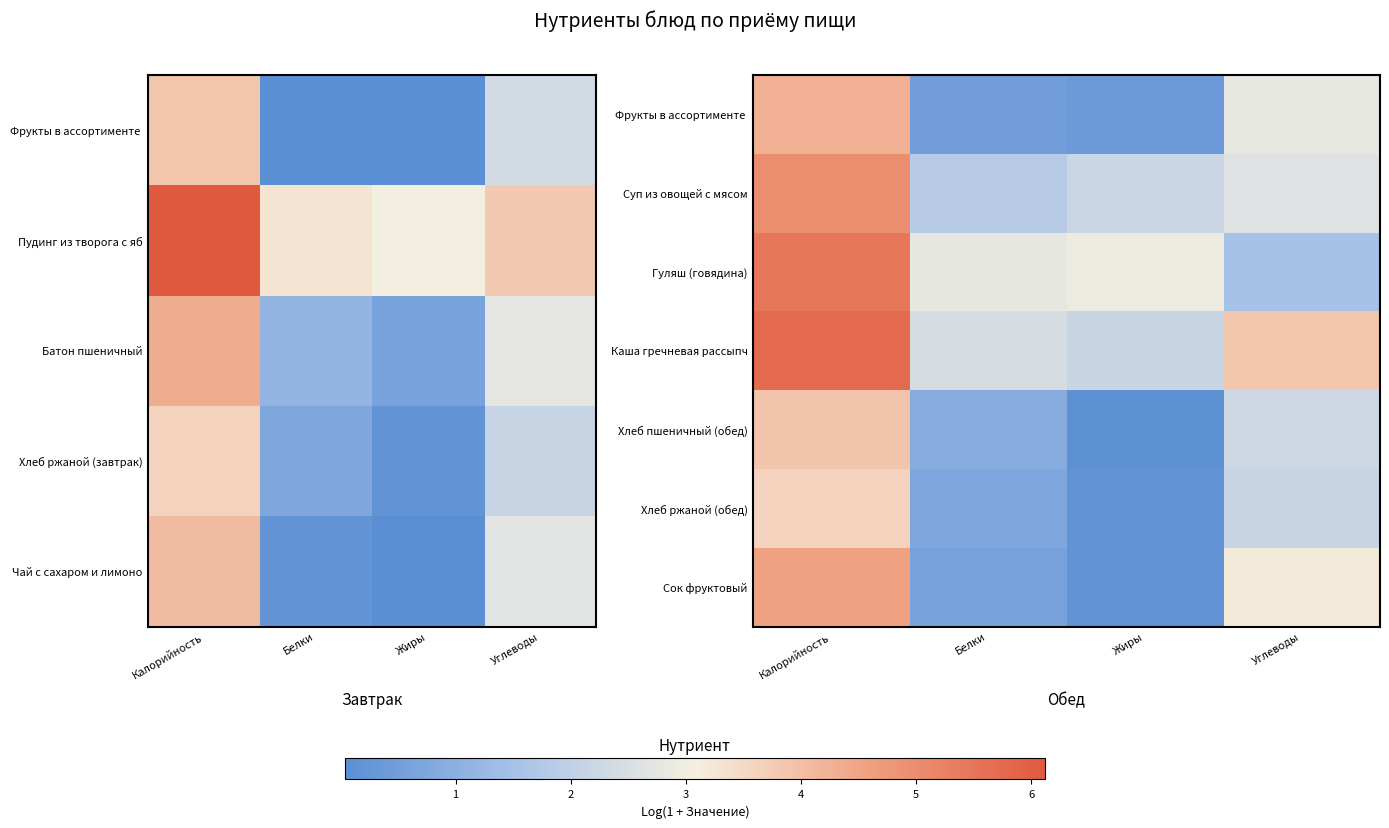

Rank the series at Углеводы from highest to lowest value.

Каша гречневая рассыпч, Сок фруктовый, Фрукты в ассортименте, Суп из овощей с мясом, Хлеб пшеничный (обед), Хлеб ржаной (обед), Гуляш (говядина)